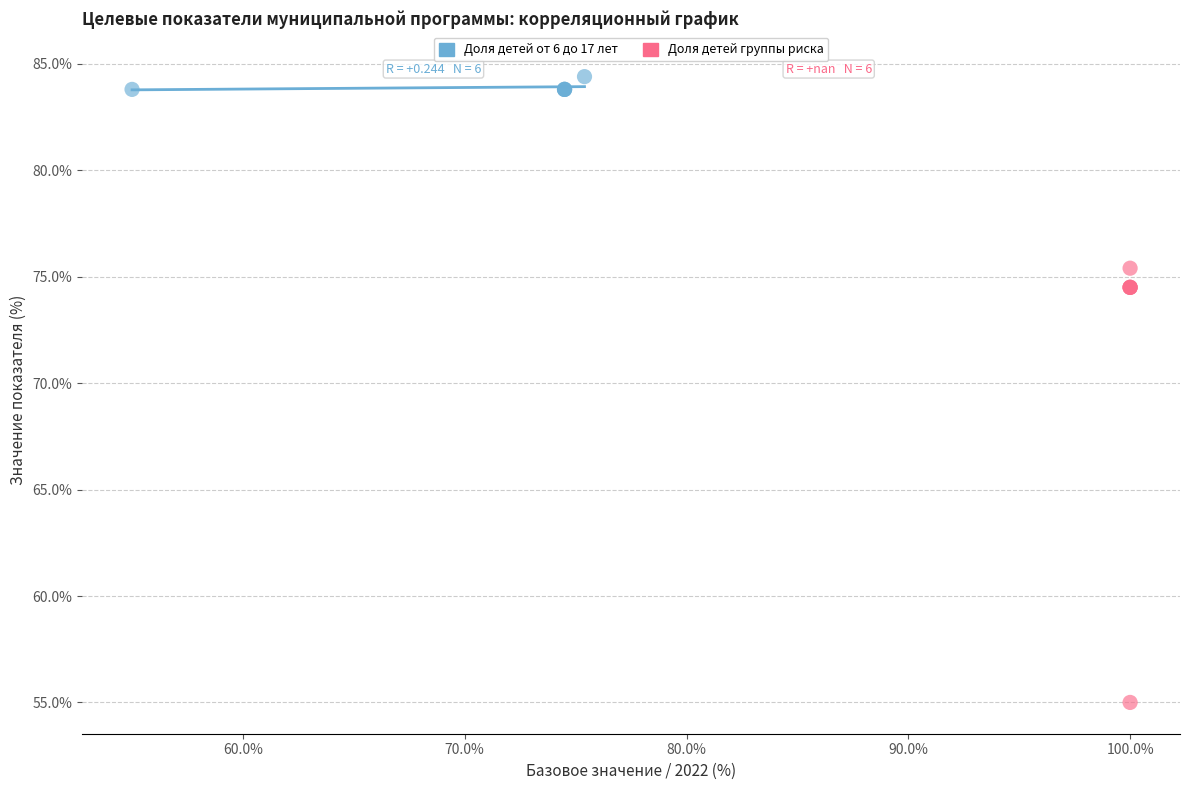

Which series reaches the minimum Y coordinate?

Доля детей группы риска